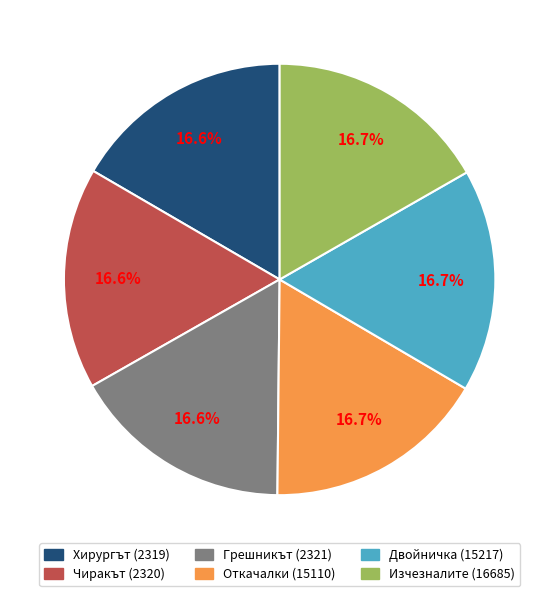

Does any single category account for the majority?

No